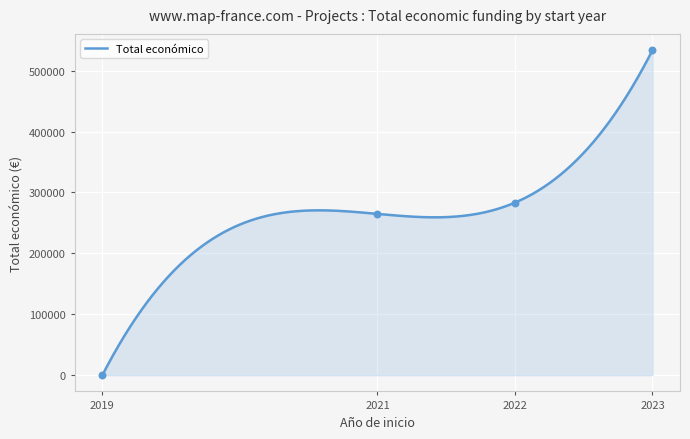

Which has a higher value, 2021 or 2021?

2021